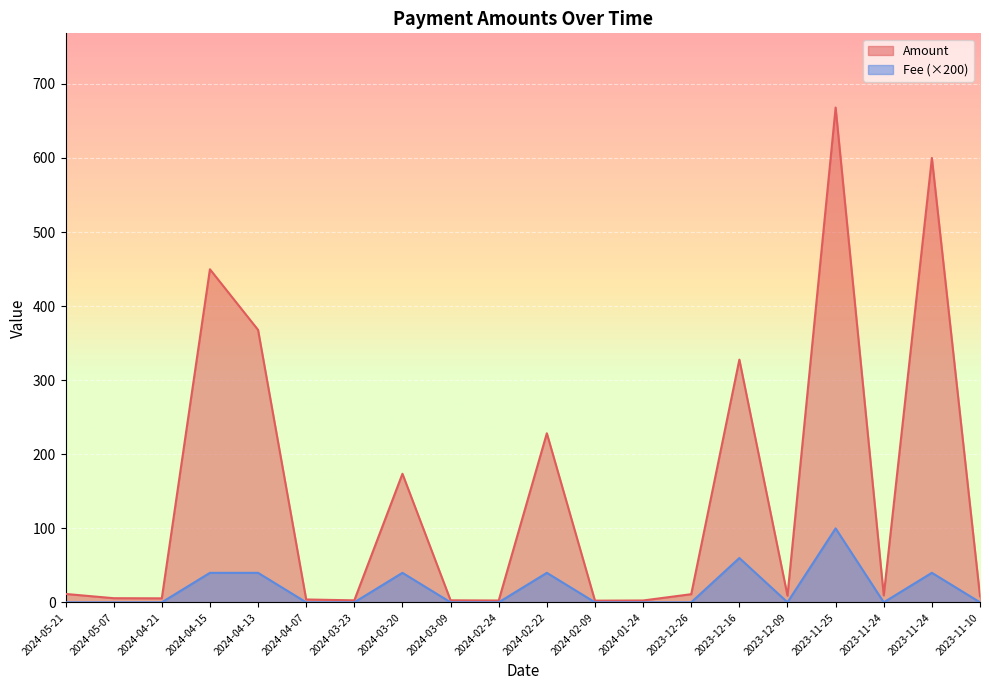

The Amount series shows 13.8 at 2023-11-10. True or false?

False